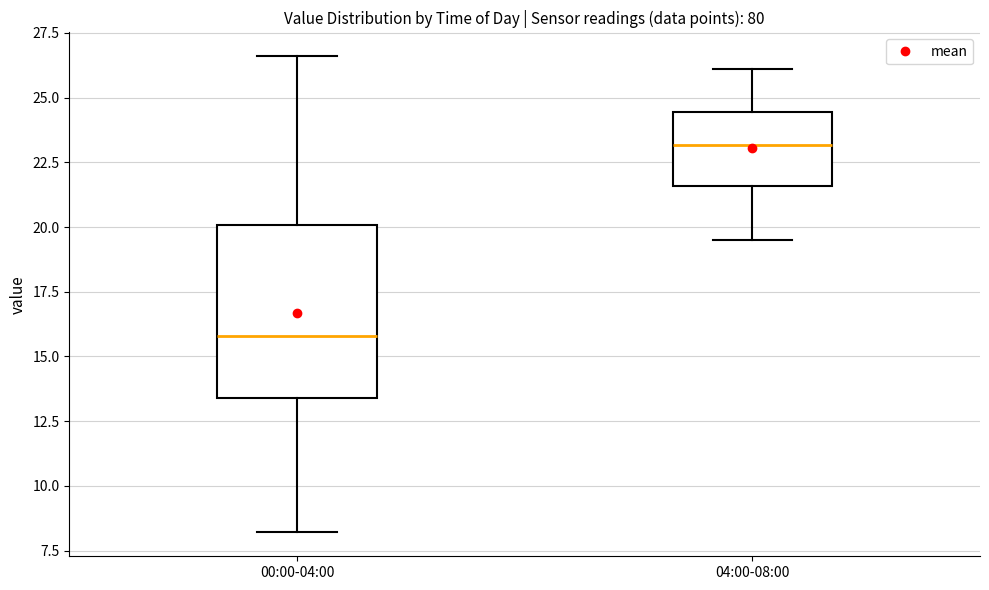

Reading left to right, transcribe this box plot: for each box, give where its median line is, the range the box spans, and where its two whiskers end, as read against the y-axis. The values are not printed on the chart, so give them approximately, as read against the axis.

00:00-04:00: median 16.0, box 13.5 to 20.0, whiskers 8.0 to 26.5
04:00-08:00: median 23.0, box 21.5 to 24.5, whiskers 19.5 to 26.0